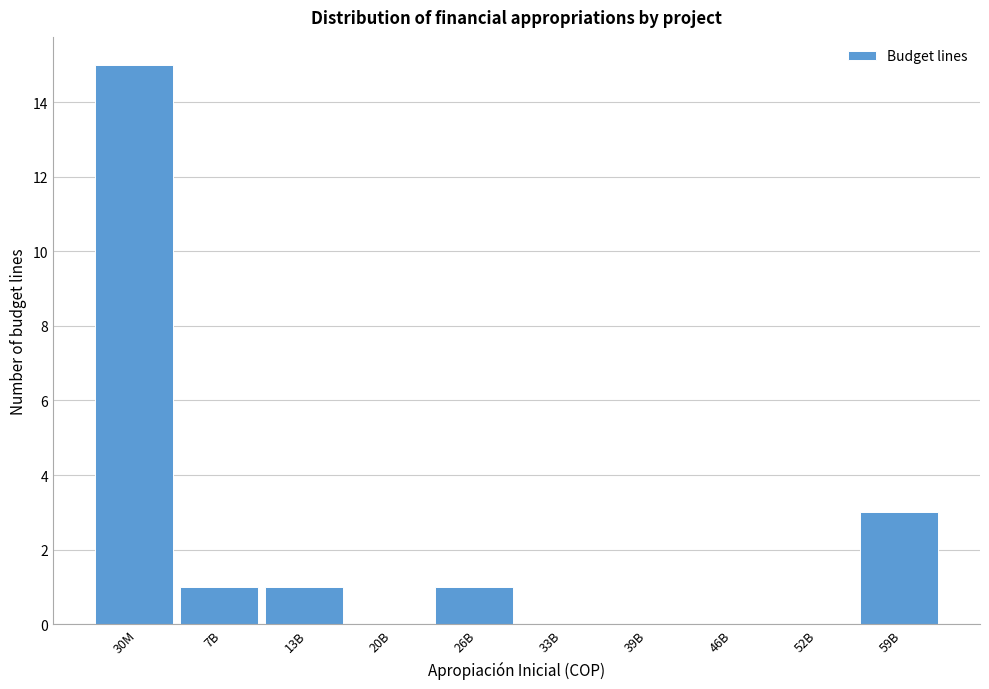

Reading left to right, what are all the values shown in this chart?

30M=15	7B=1	13B=1	20B=0	26B=1	33B=0	39B=0	46B=0	52B=0	59B=3